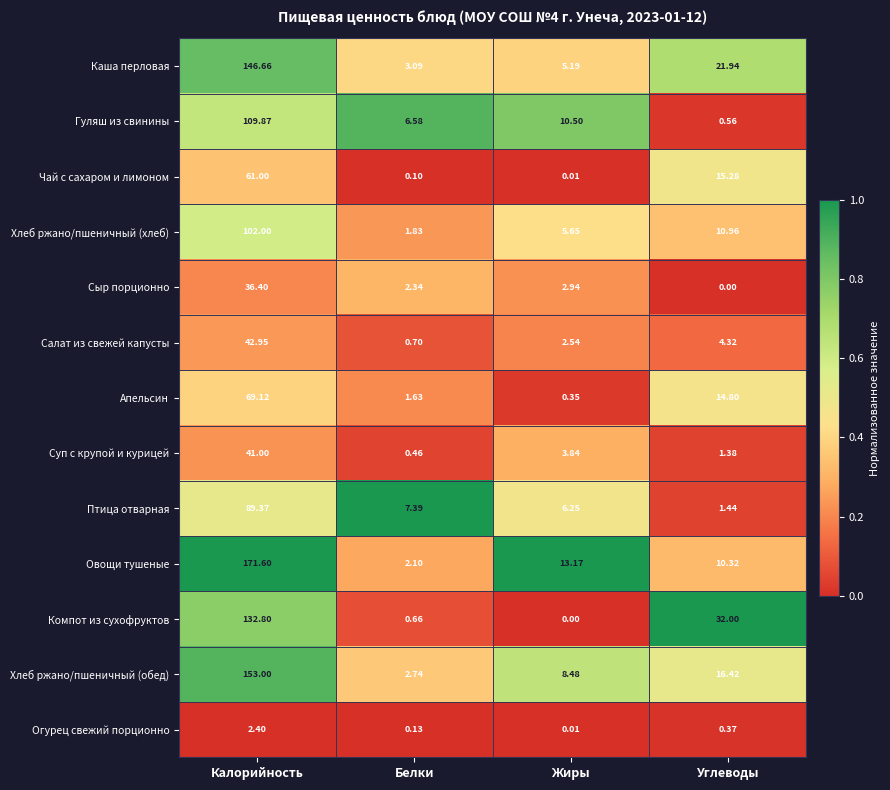

List the labels in order of Хлеб ржано/пшеничный (обед) value, smallest first.

Белки, Жиры, Углеводы, Калорийность